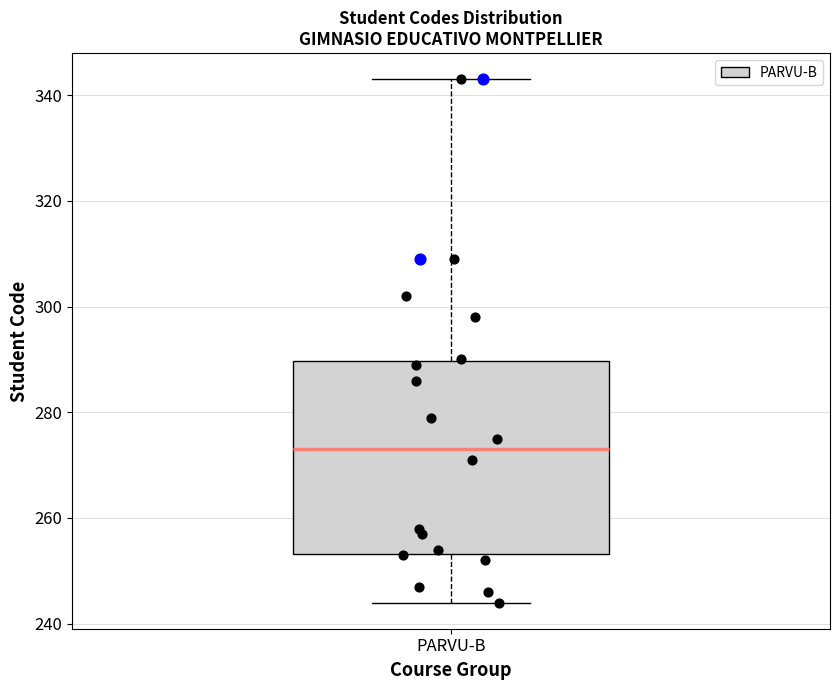

Read this box plot against the y-axis: the position of the median line, the range covered by the box, and the ends of both whiskers. The values are not printed on the chart, so give them approximately, as read against the axis.

median 274, box 254 to 290, whiskers 244 to 344